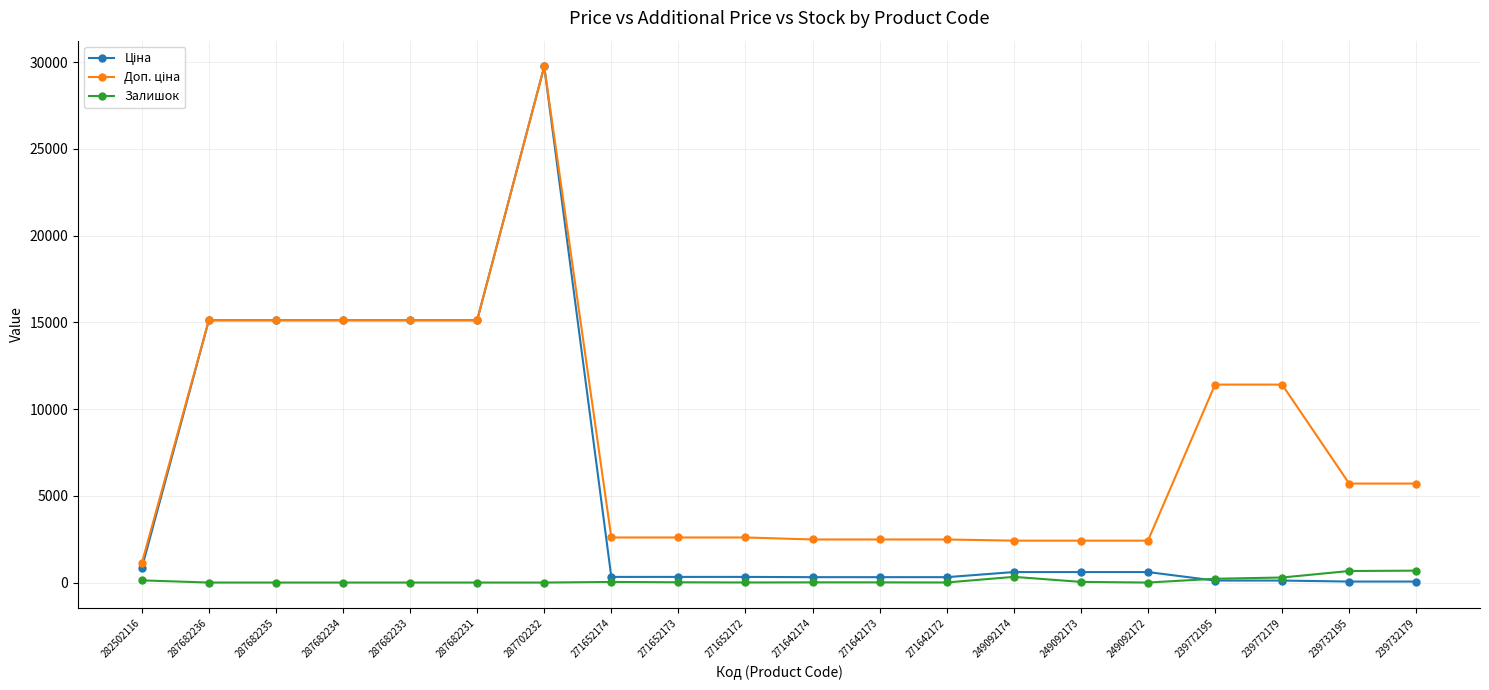

Does the chart have visible grid lines?

Yes